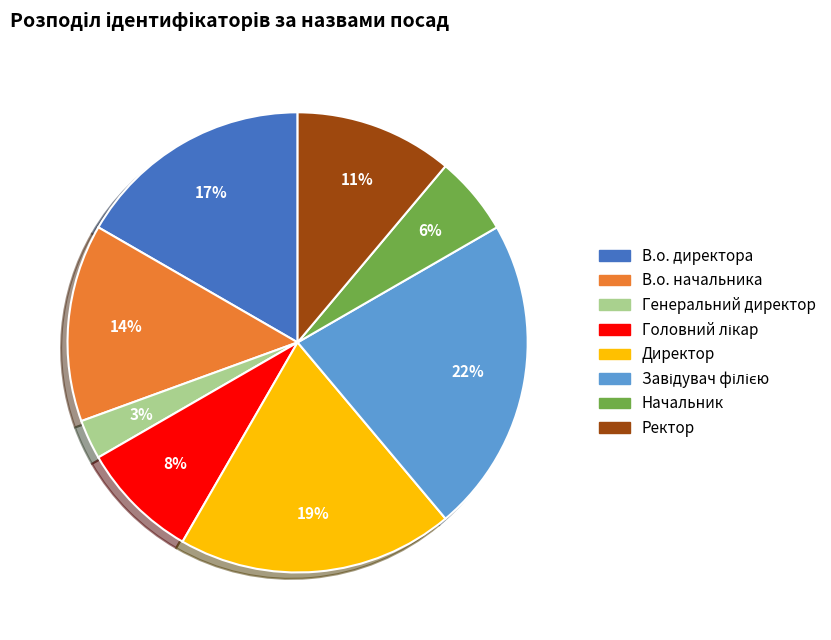

Between Ректор and Директор, which is larger?

Директор